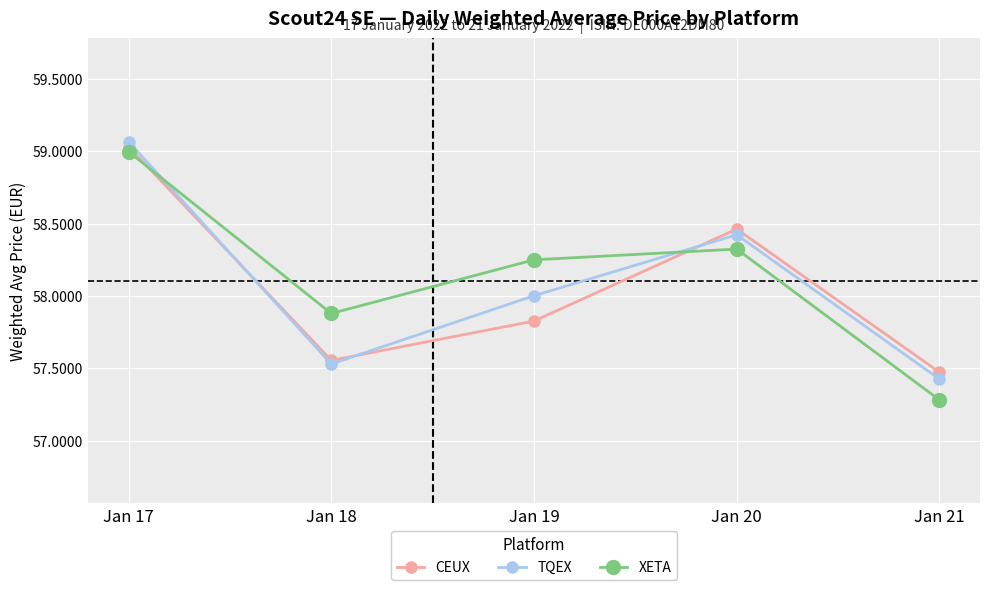

What is the minimum value for TQEX?

57.4